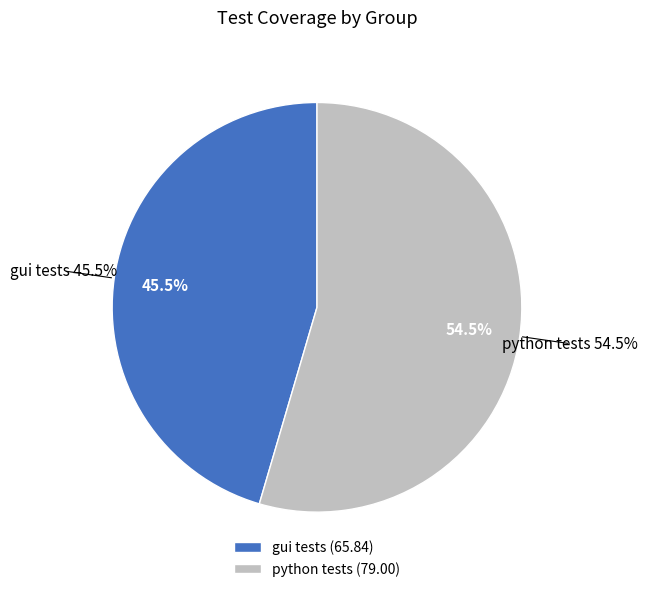

What is the change in value from gui tests to python tests?

+13.2